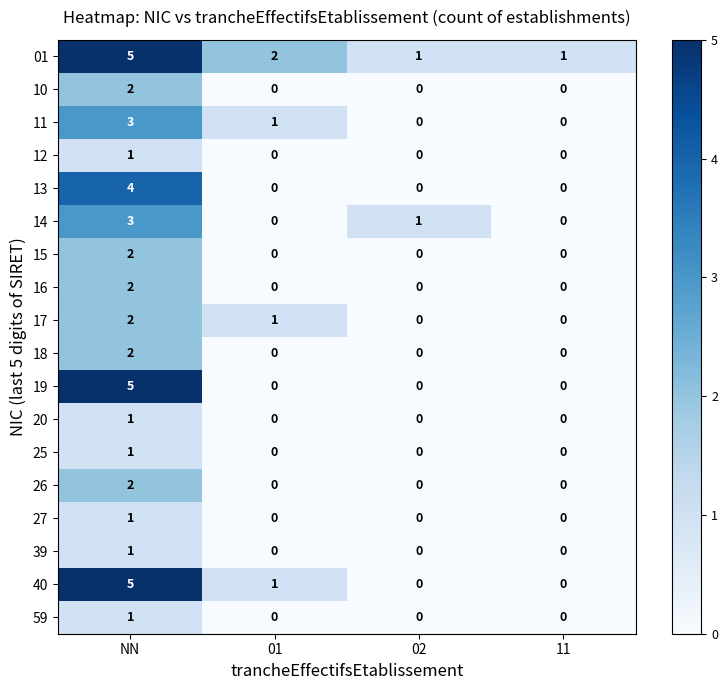

The 26 series shows 0 at 02. True or false?

True